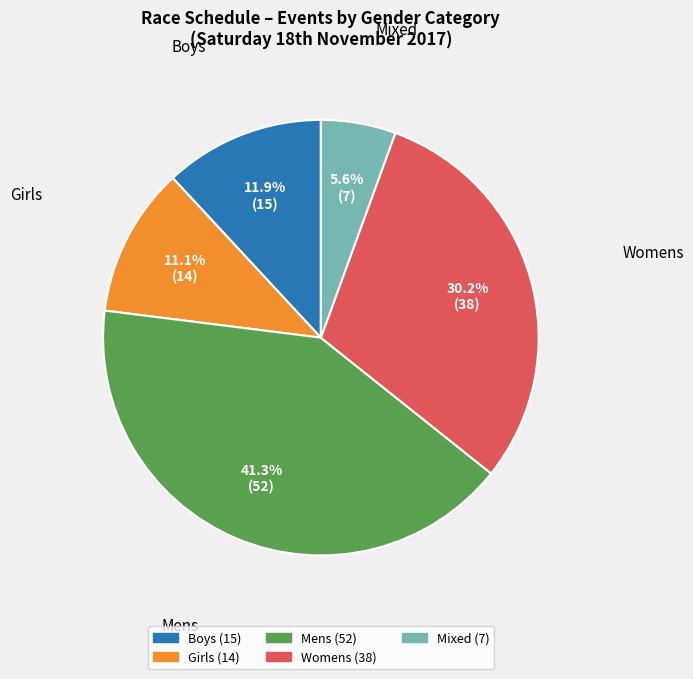

Between Mens and Boys, which is larger?

Mens